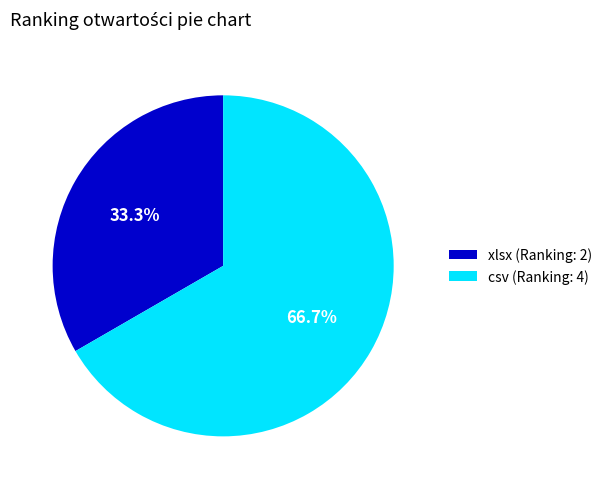

To the nearest percent, what is the difference between the largest and smallest slice percentages?

33%